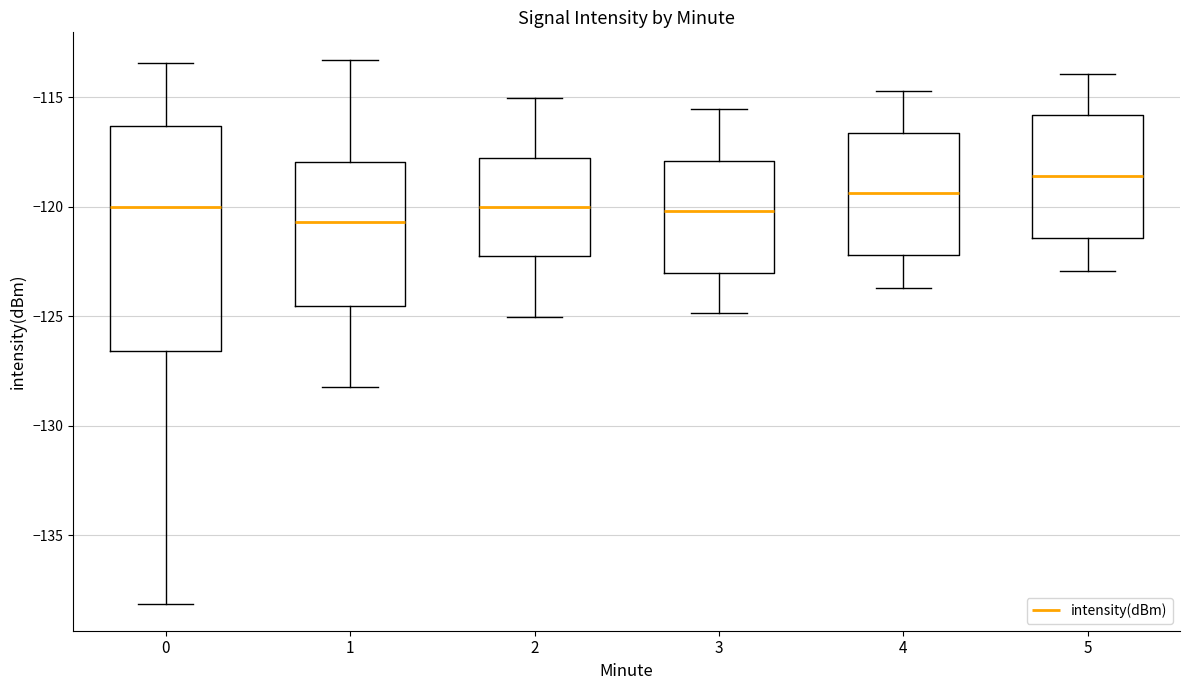

Reading left to right, transcribe this box plot: for each box, give where its median line is, the range the box spans, and where its two whiskers end, as read against the y-axis. The values are not printed on the chart, so give them approximately, as read against the axis.

0: median -120.0, box -126.5 to -116.5, whiskers -138.0 to -113.5
1: median -120.5, box -124.5 to -118.0, whiskers -128.0 to -113.5
2: median -120.0, box -122.5 to -118.0, whiskers -125.0 to -115.0
3: median -120.0, box -123.0 to -118.0, whiskers -125.0 to -115.5
4: median -119.5, box -122.0 to -116.5, whiskers -123.5 to -114.5
5: median -118.5, box -121.5 to -116.0, whiskers -123.0 to -114.0